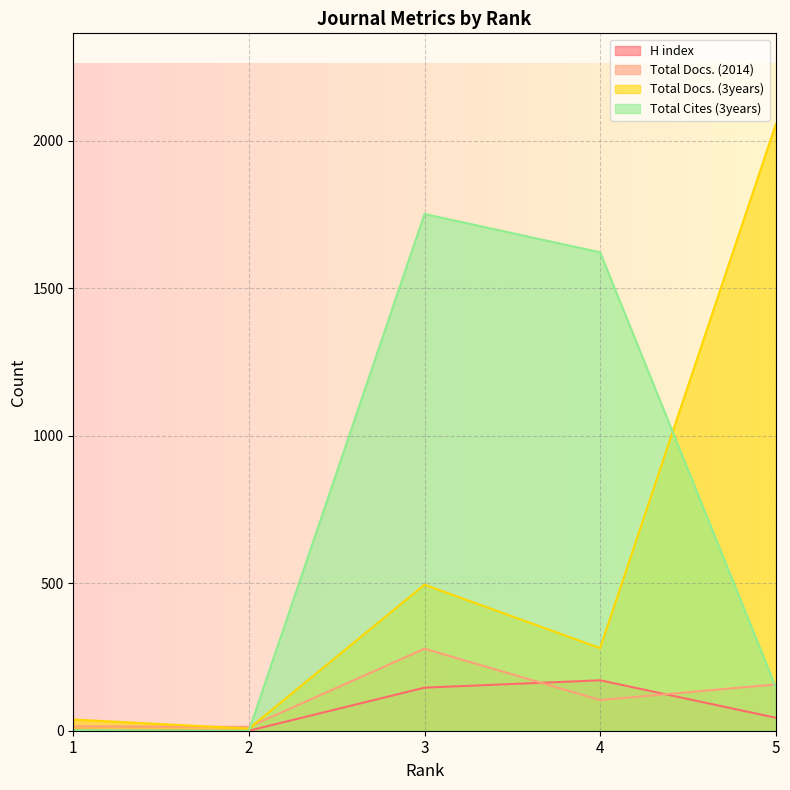

Reading left to right, what are all the values shown in this chart?

H index: 3	0	146	171	44
Total Docs. (2014): 15	13	278	104	157
Total Docs. (3years): 38	7	495	280	2056
Total Cites (3years): 2	0	1752	1622	148